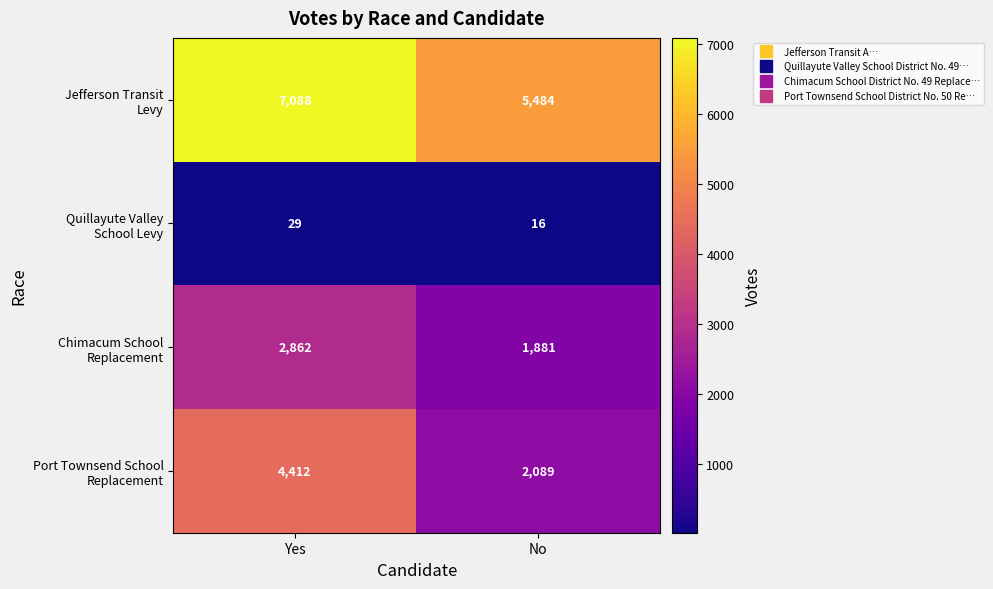

What is the total value across all series at No?

9470